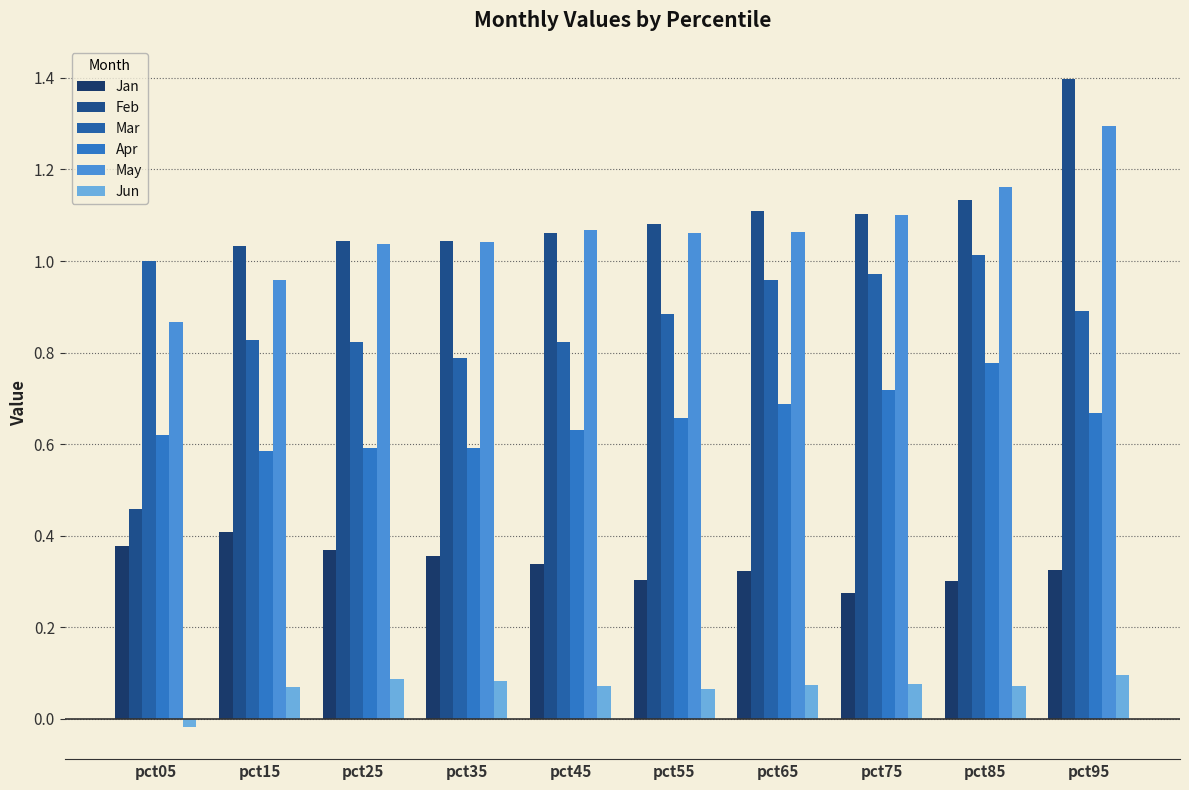

List the series in order of their peak value, highest first.

Feb, May, Mar, Apr, Jan, Jun